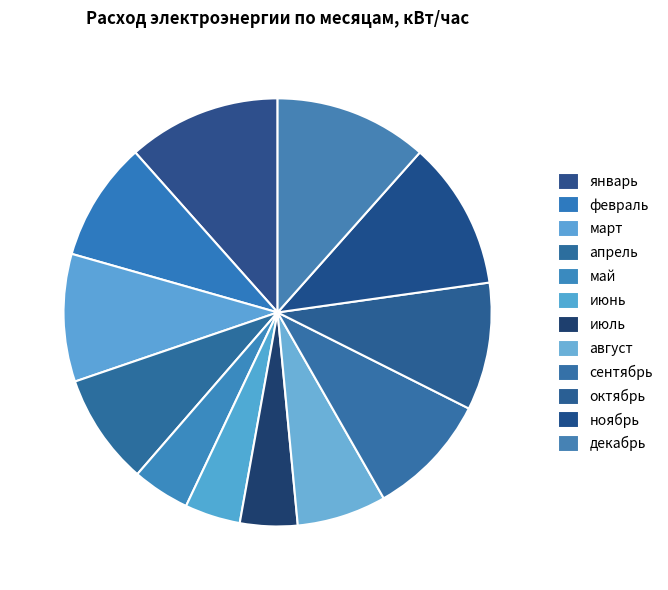

Which slice is the smallest?

июнь